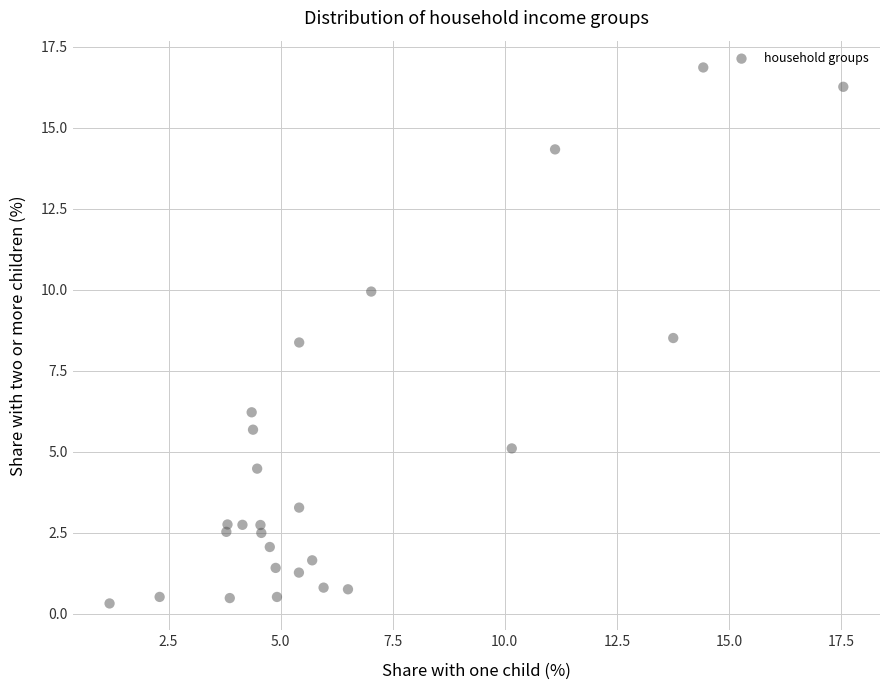

What is the range of Y values (max minus min)?

16.5